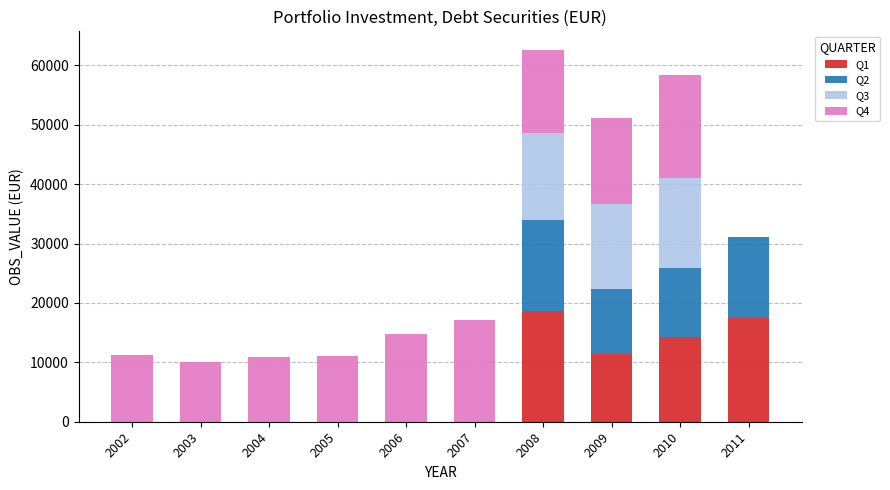

What is the sum of all Q1 values?

61772.7